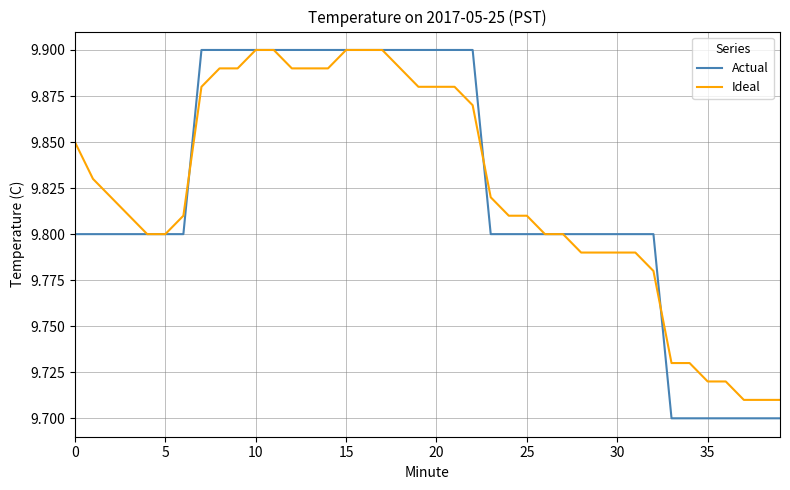

Which series has the widest spread of values?

Actual